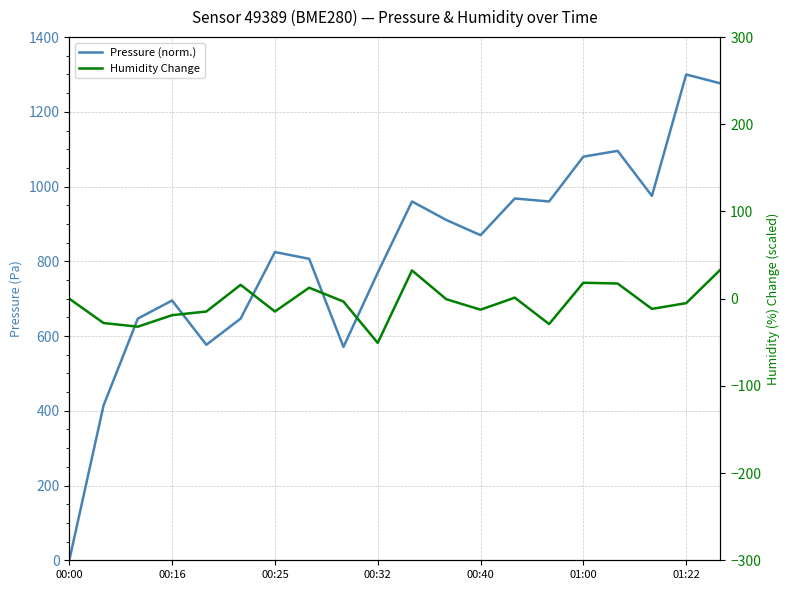

What is the label of the 4th point from the right?

16